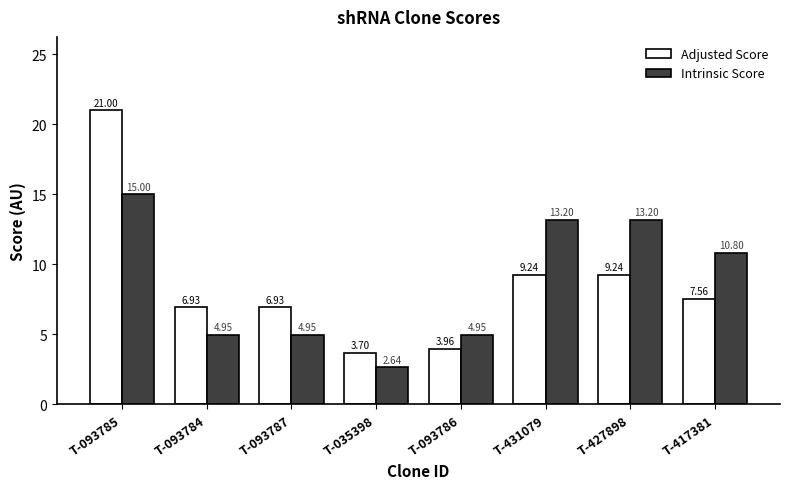

What is the sum of all Intrinsic Score values?

69.7